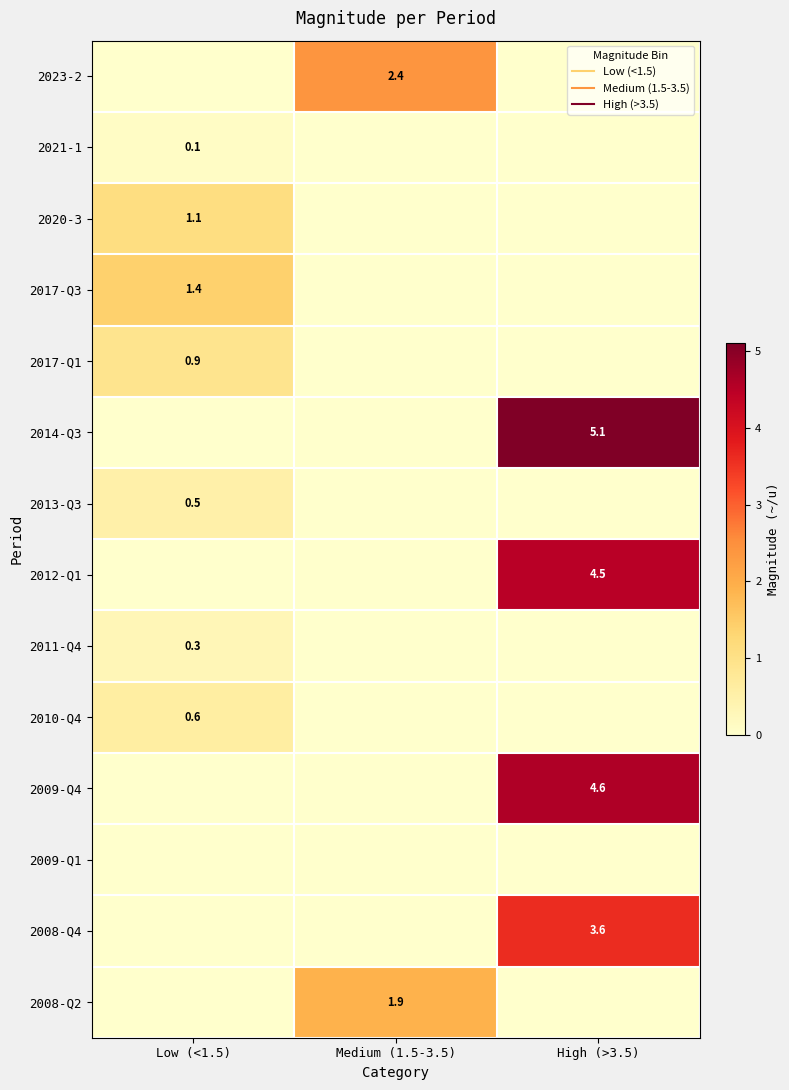

Is the value of 2017-Q1 at Medium (1.5-3.5) greater than the value of 2020-3 at High (>3.5)?

No